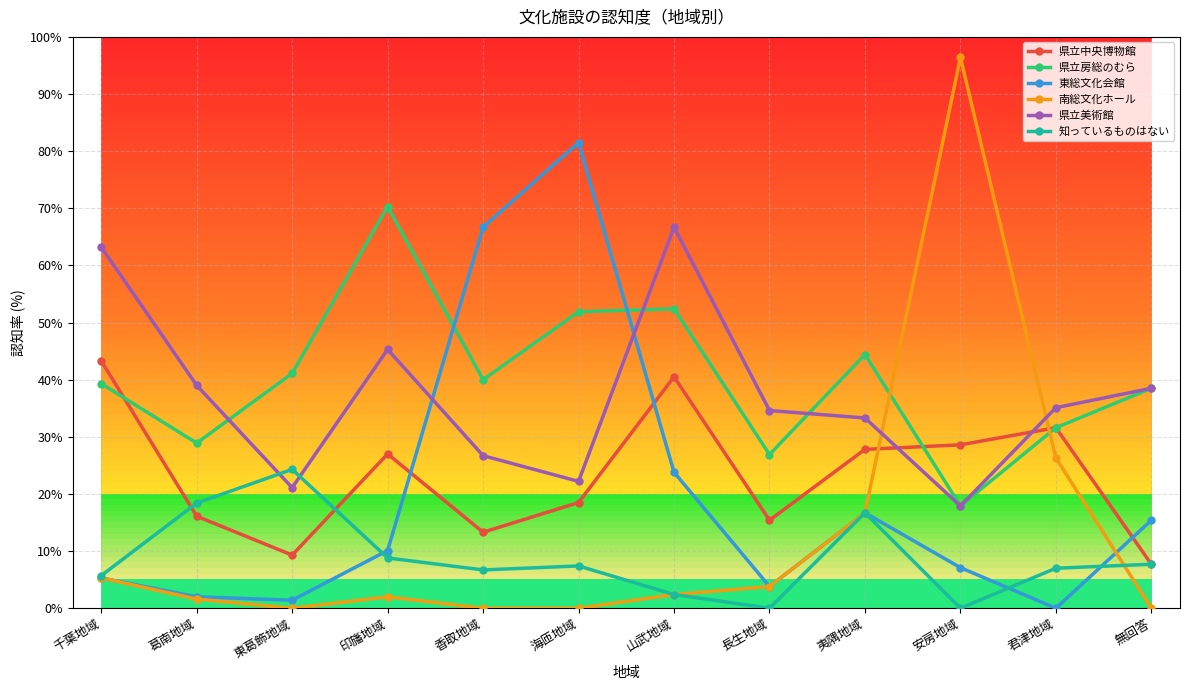

Between which two adjacent categories do 県立房総のむら and 東総文化会館 first intersect?

印旛地域 and 香取地域